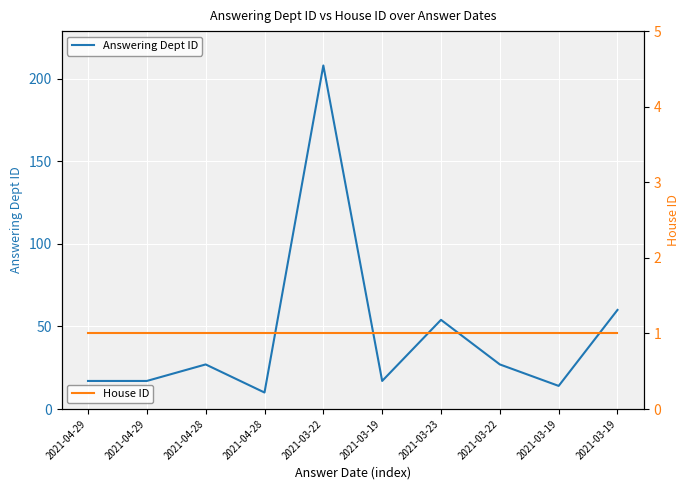

Which series has the largest total across all categories?

Answering Dept ID